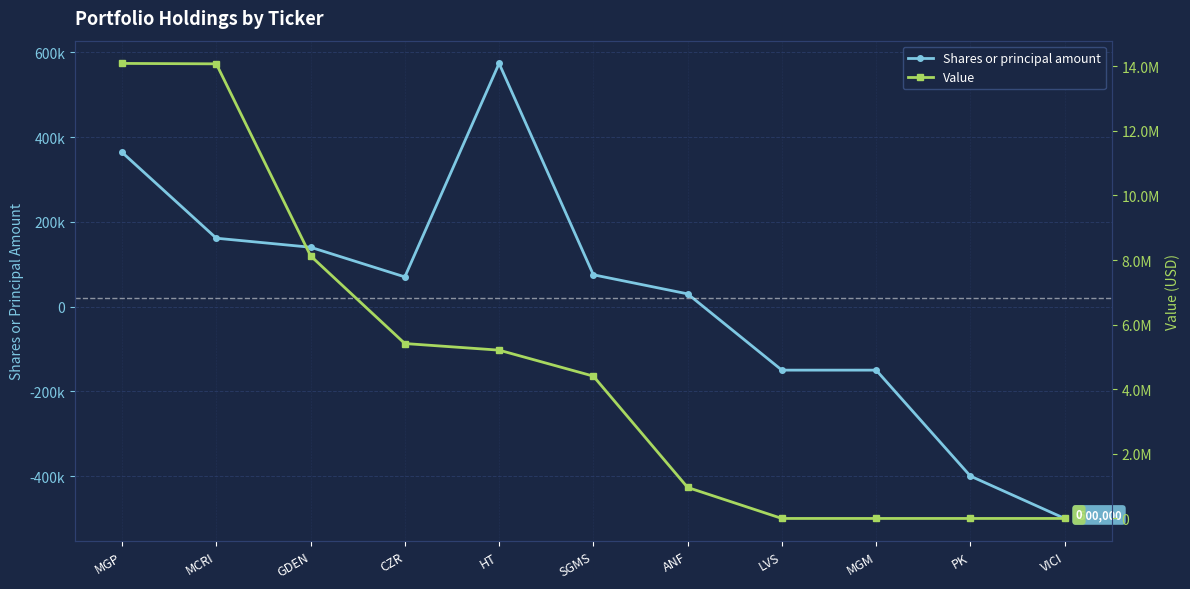

Which category has the highest value across all series?

MGP